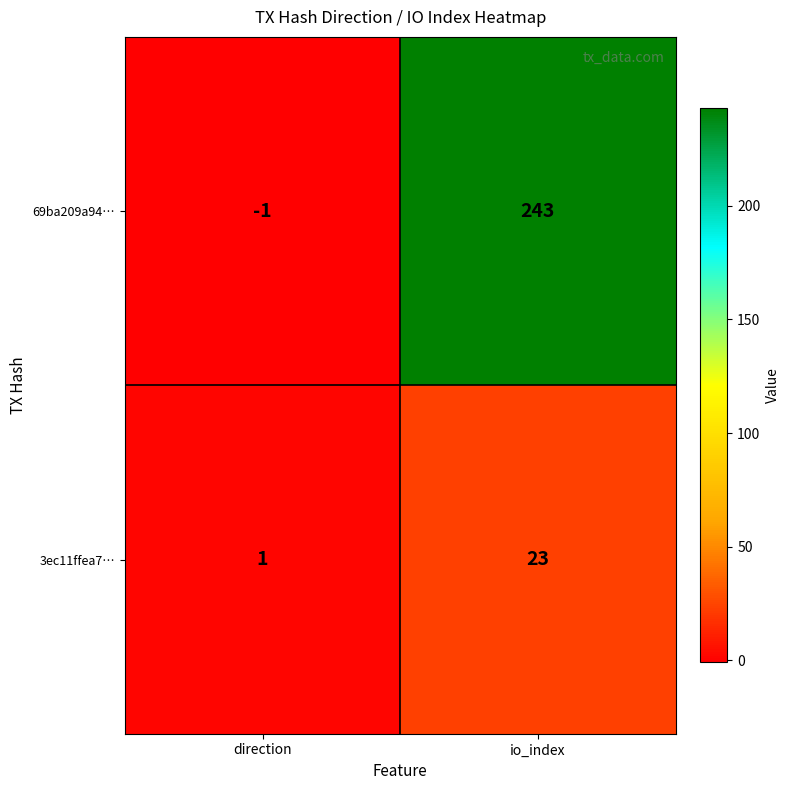

The 3ec11ffea7… series shows 1 at direction. True or false?

True